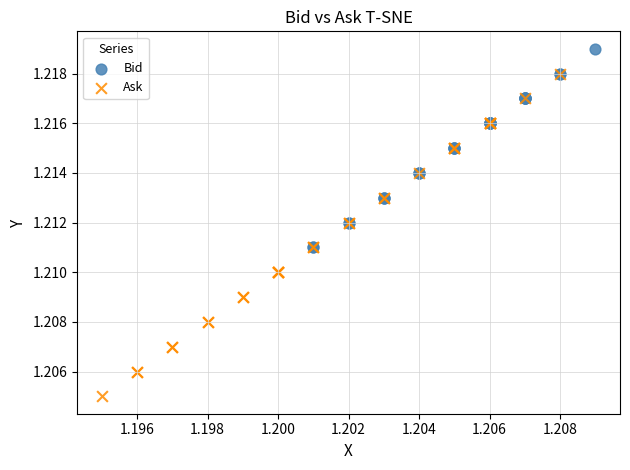

Which series has the widest spread of Y values?

Ask